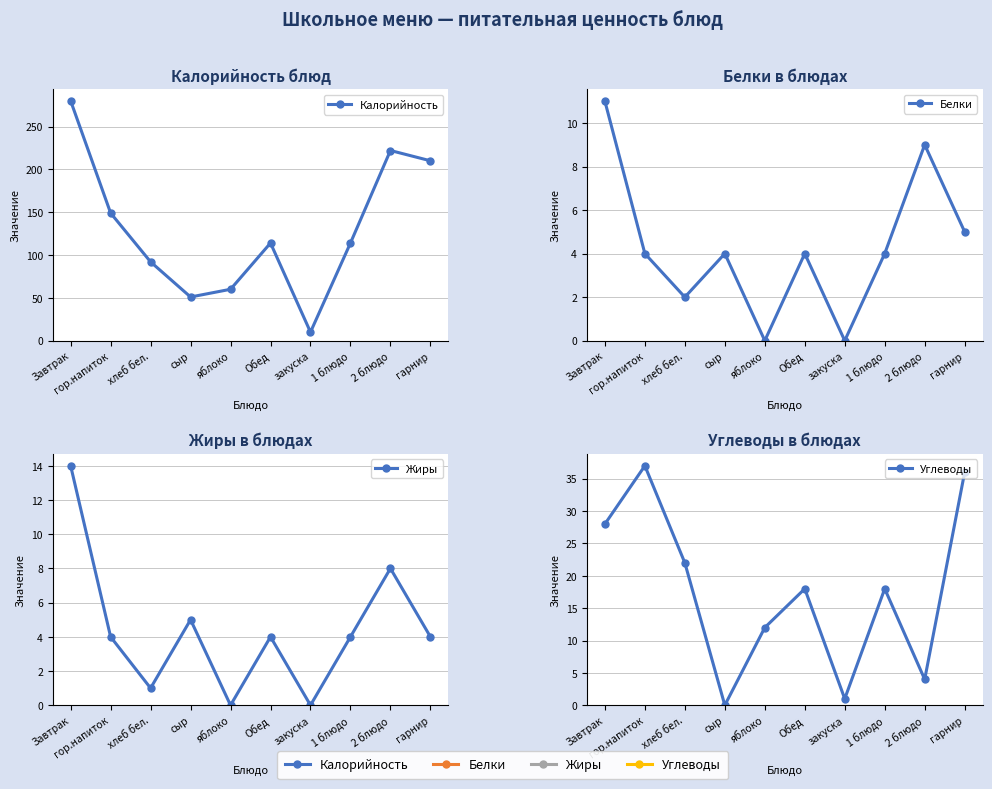

What is the difference between the Углеводы values at сыр and гор.напиток?

37